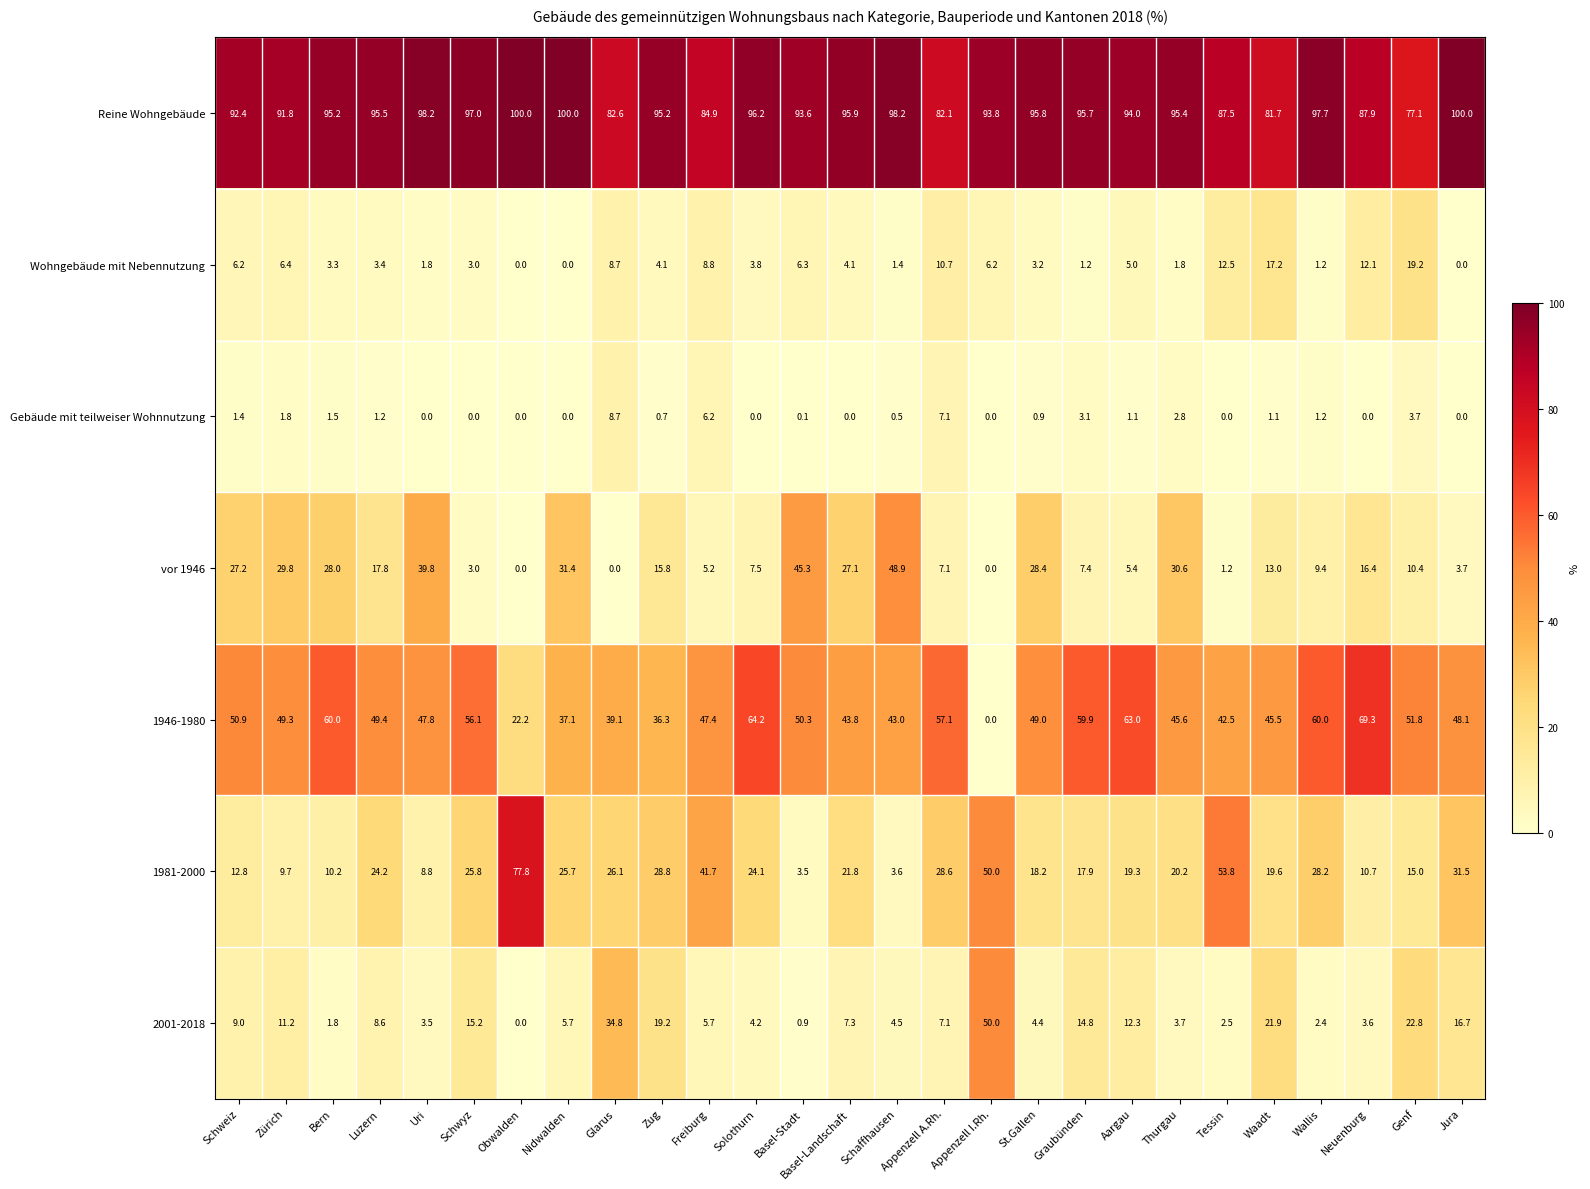

Between Tessin and Jura, which series saw the biggest shift?

1981-2000